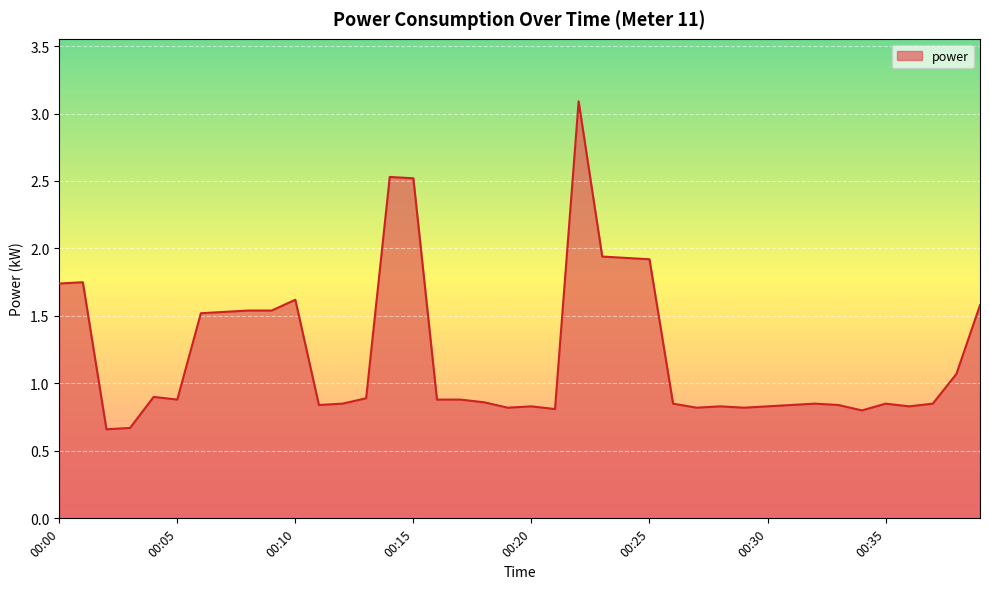

What is the greatest value displayed?

3.1